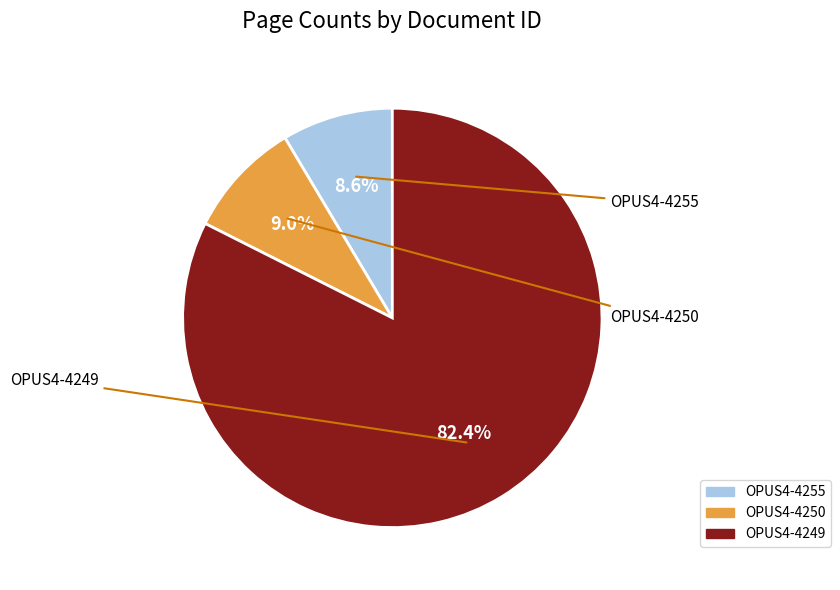

True or false: OPUS4-4249 accounts for 82% of the total.

True